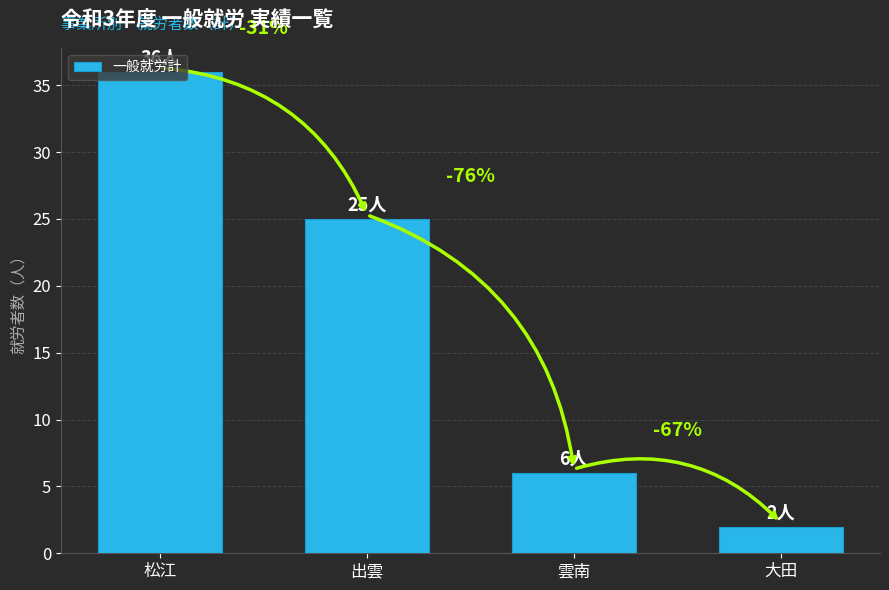

How many values are between 6 and 36?

3